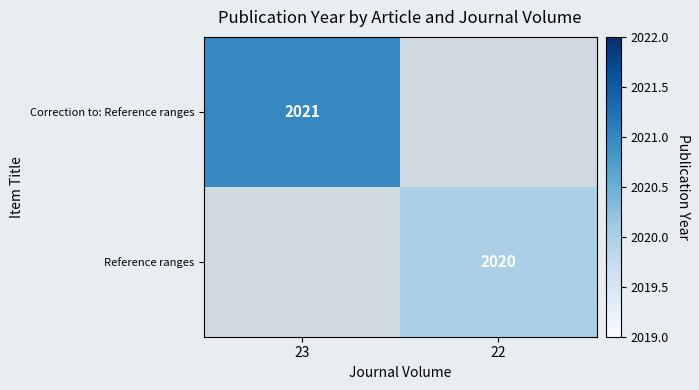

Count the number of categories in the chart.

2